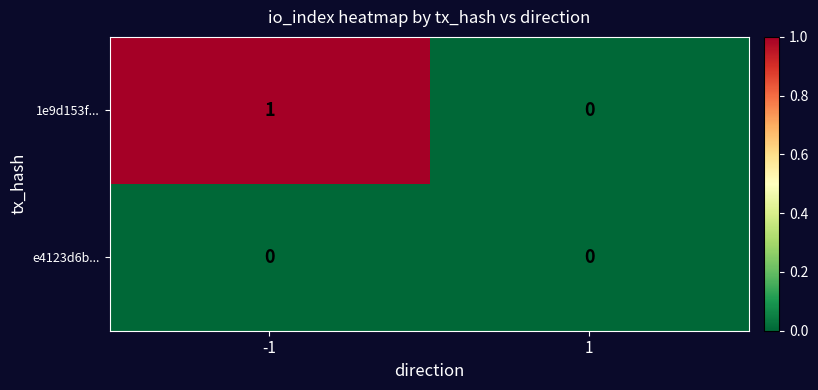

List the series in order of their overall mean, lowest first.

e4123d6b..., 1e9d153f...